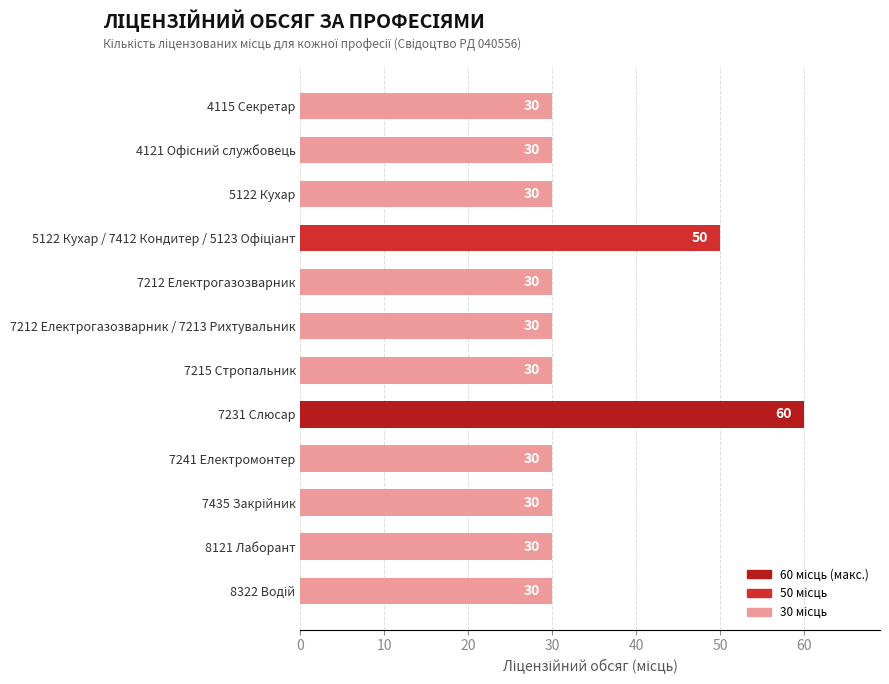

How many bars are there in total?

12